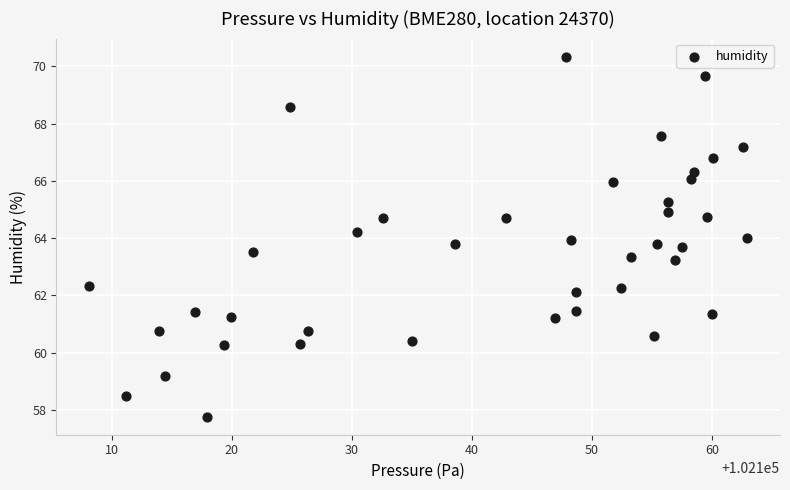

What is the range of Y values (max minus min)?

12.6